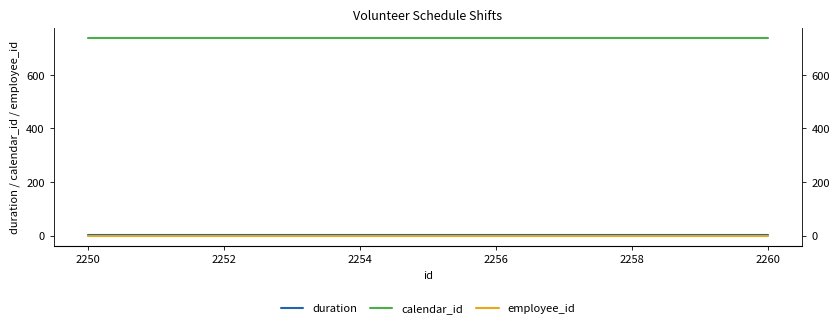

What is the value of the duration point at the 6th from the left?

4